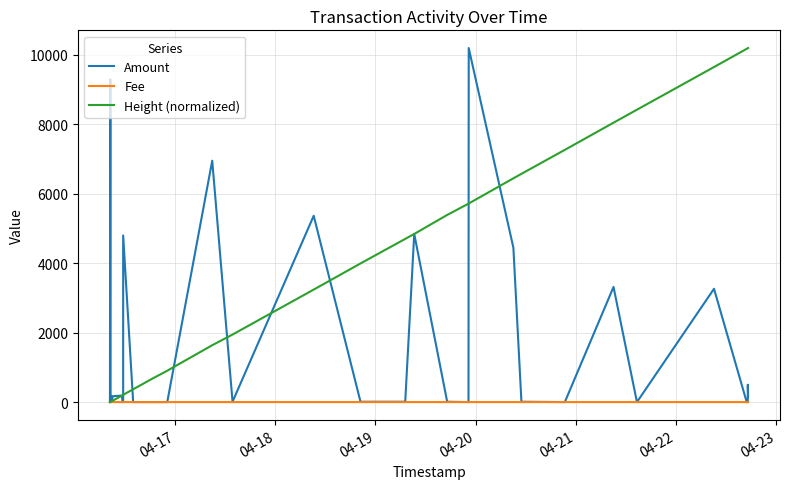

Is the value of Fee at 18 greater than the value of Amount at 36?

No